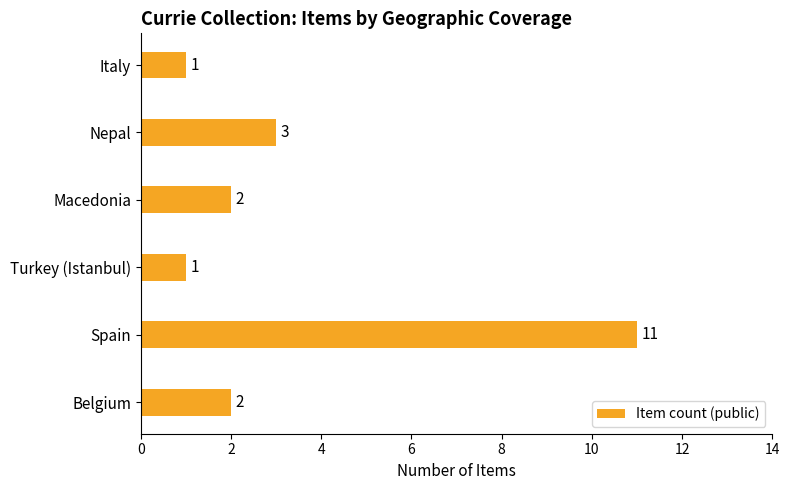

Reading top to bottom, transcribe all the data shown in this chart.

1	3	2	1	11	2